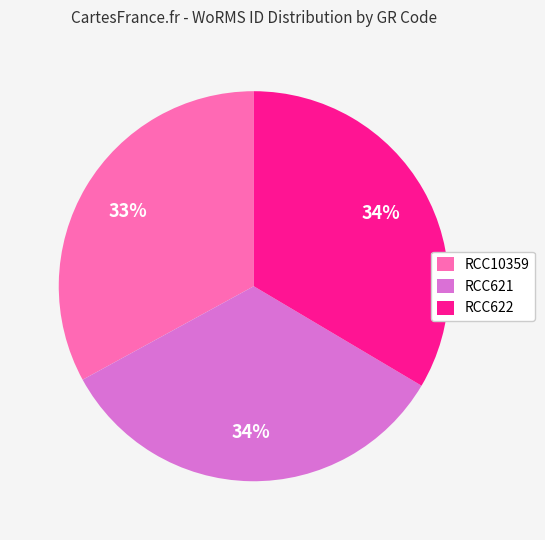

To the nearest percent, what is the average slice percentage?

33%